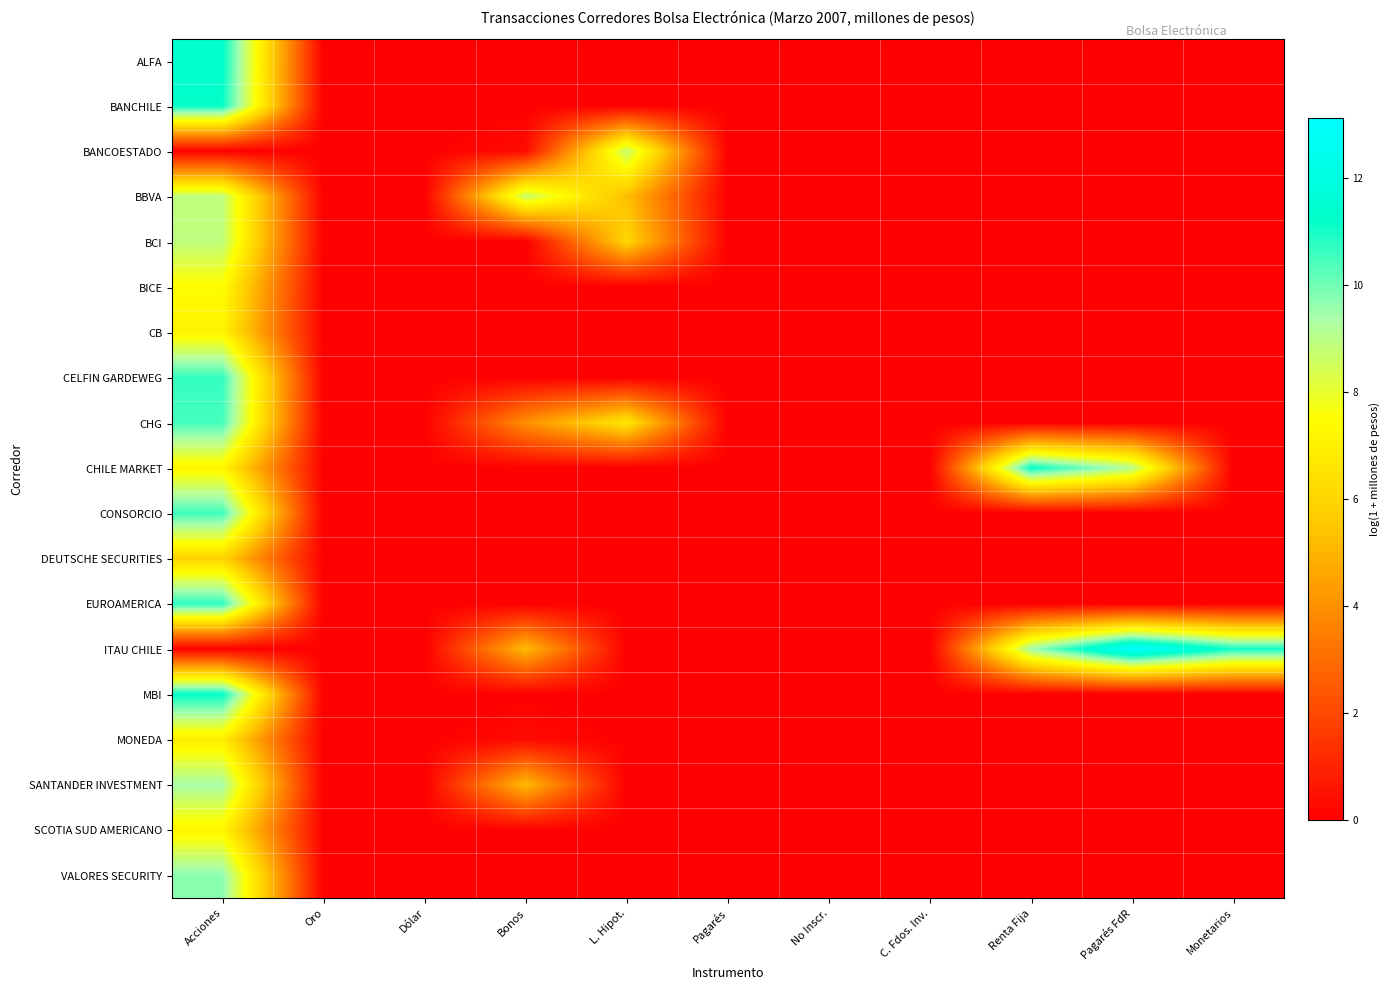

Which series has the largest total across all categories?

ITAU CHILE